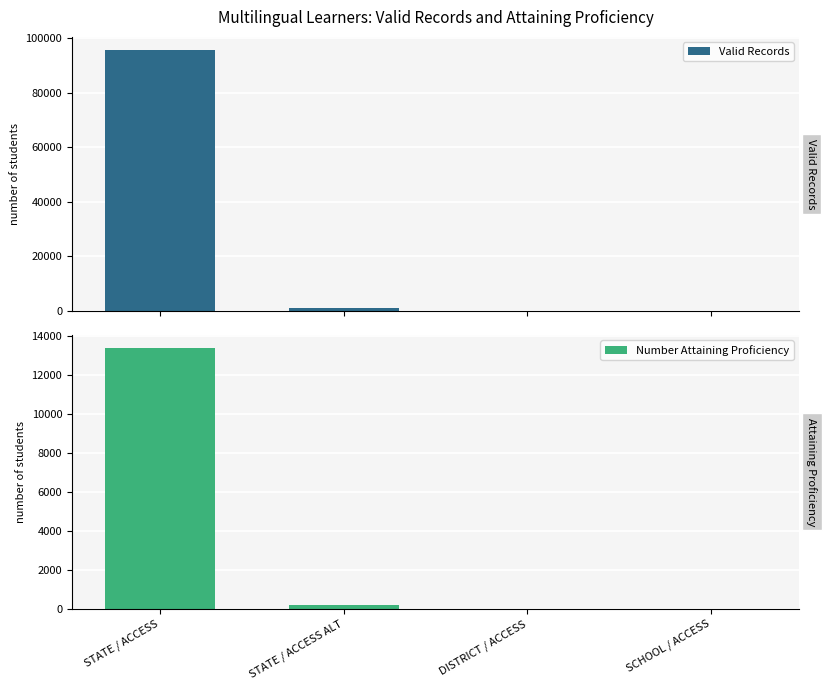

How many categories are shown in the chart?

4